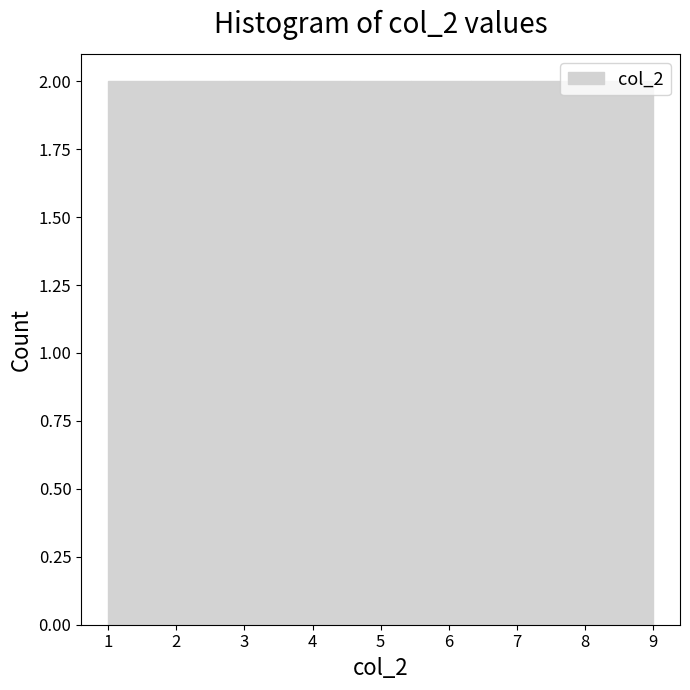

Reading left to right, transcribe this chart: for each bar, give the range it covers on the x-axis and its height. Neither the bar edges nor the heights are printed on the chart, so give them approximately, as read against the axes.

1.0 to 1.9: 2
1.9 to 2.8: 2
2.8 to 3.7: 2
3.7 to 4.6: 2
4.6 to 5.4: 2
5.4 to 6.3: 2
6.3 to 7.2: 2
7.2 to 8.1: 2
8.1 to 9.0: 2